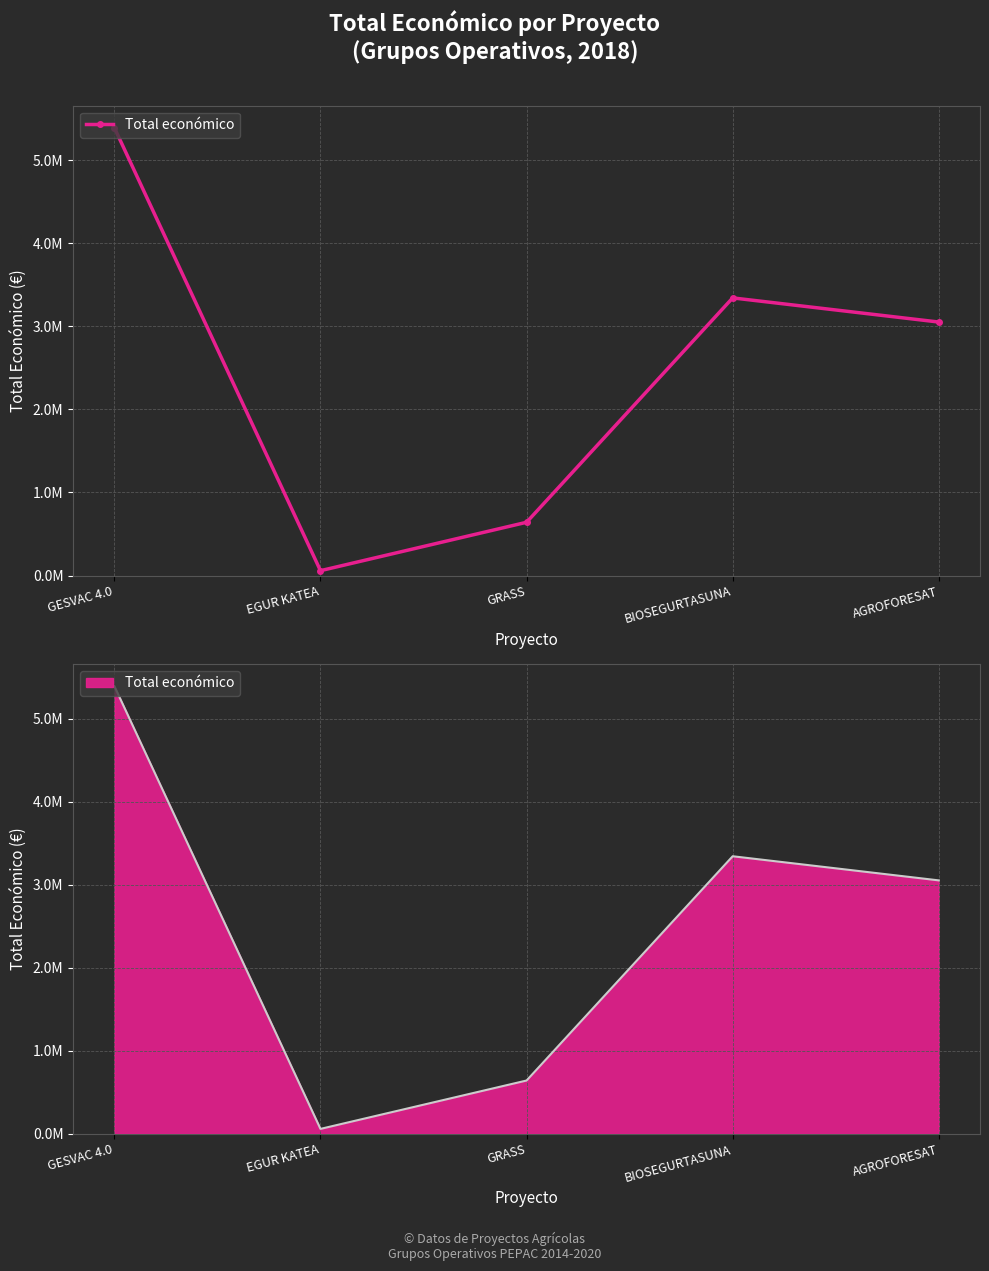

At which label is the value closest to 2724639?

AGROFORESAT